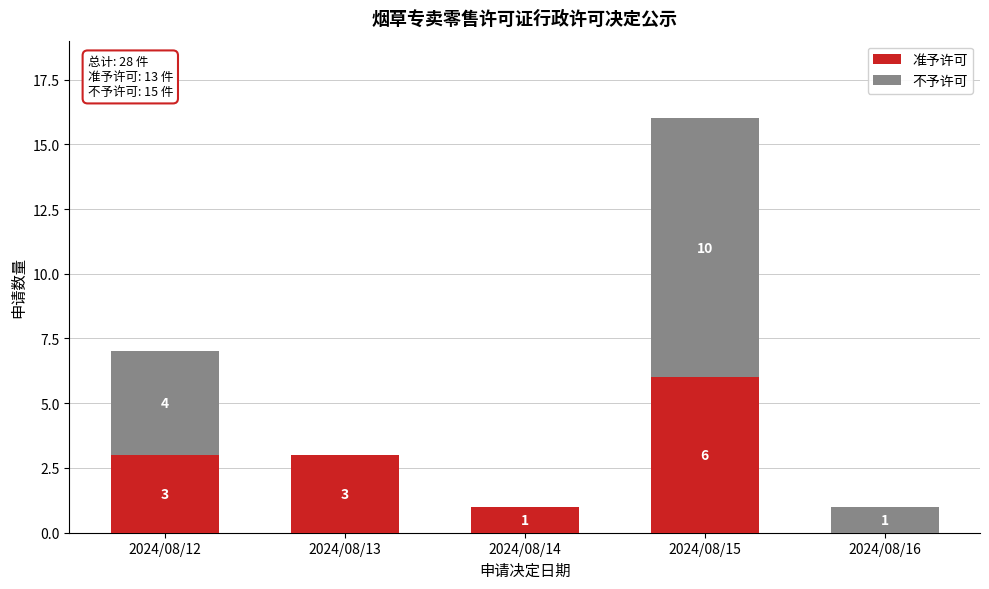

Reading left to right, what are the values for 准予许可?

2024/08/12=3	2024/08/13=3	2024/08/14=1	2024/08/15=6	2024/08/16=0